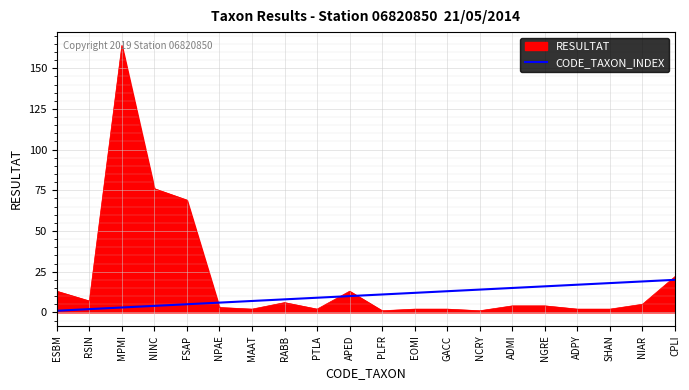

How many lines are shown in the chart?

2